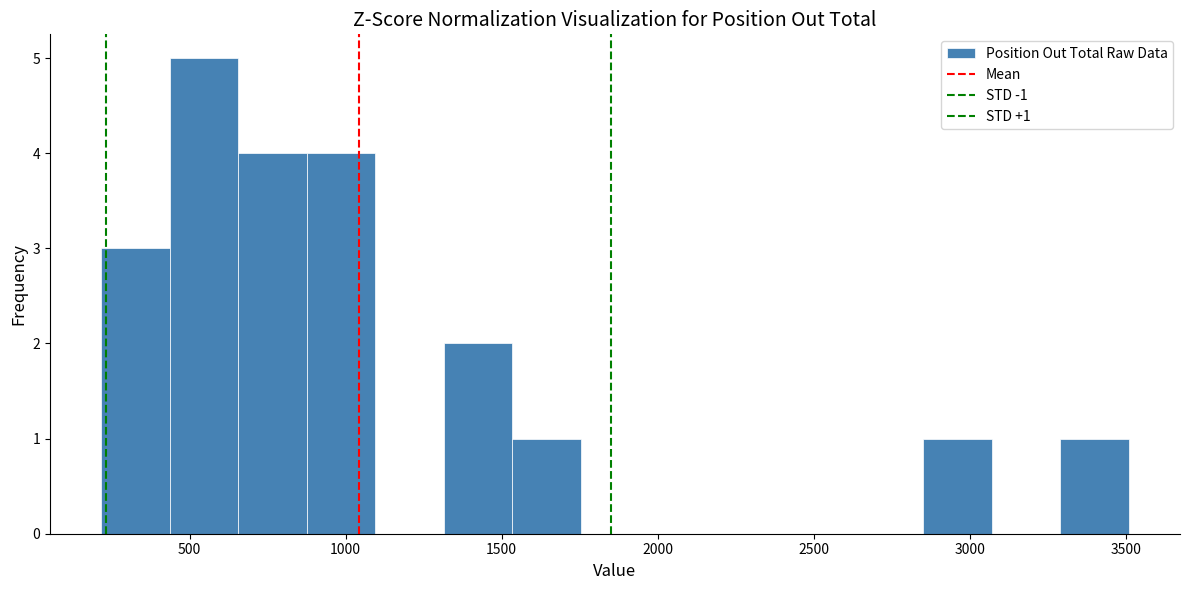

Which range on the x-axis has the tallest bar?

450 to 650